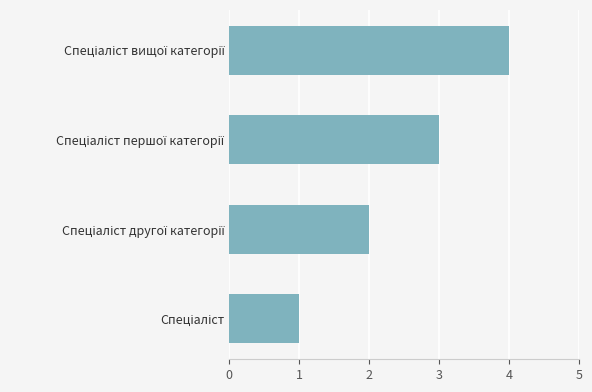

What is the greatest value displayed?

4